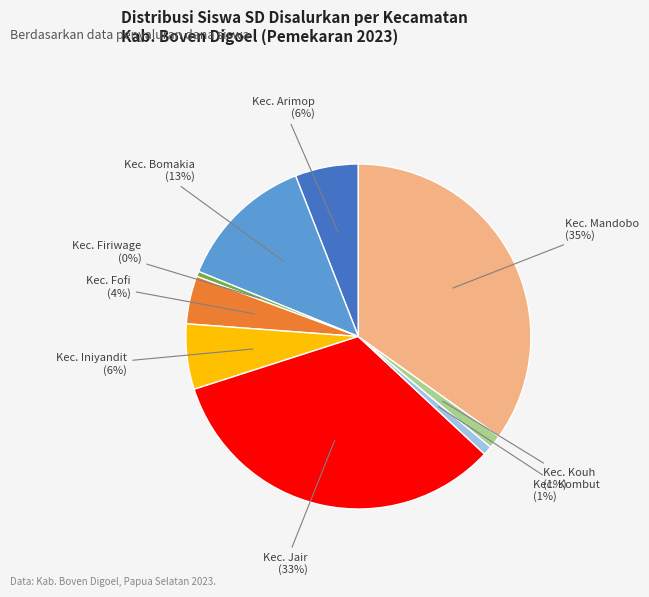

To the nearest percent, what is the average slice percentage?

11%